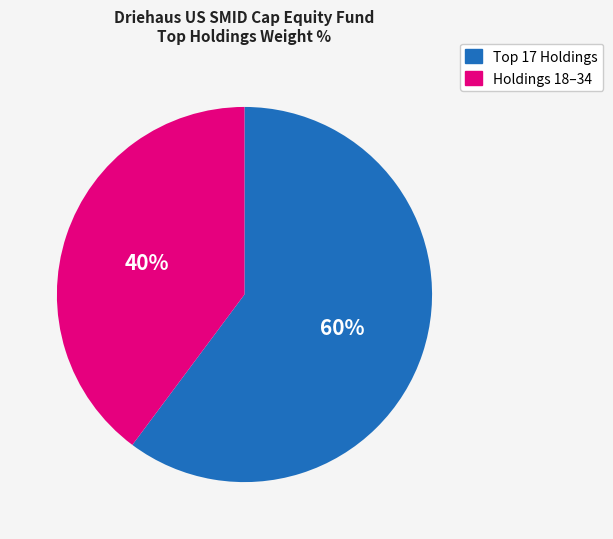

To the nearest percent, what is the average slice percentage?

50%